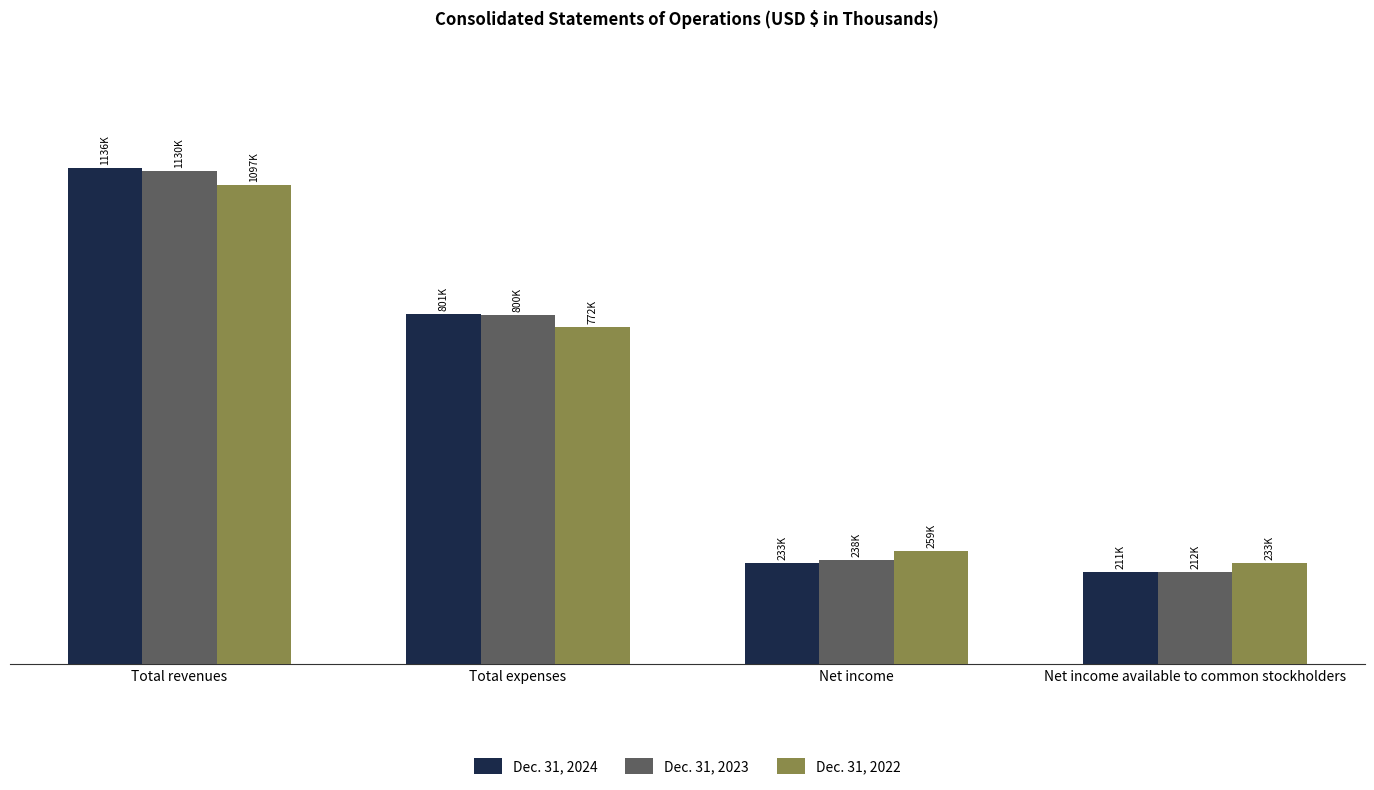

Reading left to right, list all the values displayed in this chart.

Dec. 31, 2024: Total revenues=1135629	Total expenses=801119	Net income=232954	Net income available to common stockholders=210969
Dec. 31, 2023: Total revenues=1129694	Total expenses=799782	Net income=238288	Net income available to common stockholders=212241
Dec. 31, 2022: Total revenues=1096987	Total expenses=772310	Net income=259493	Net income available to common stockholders=232615